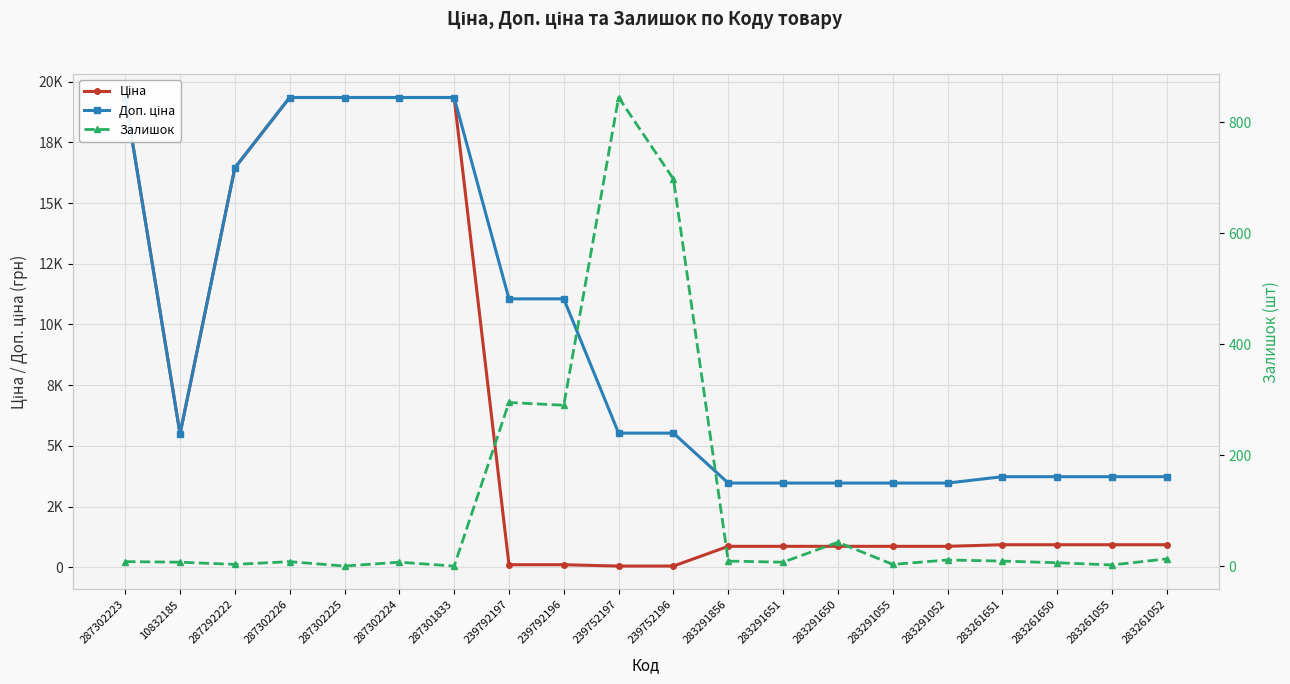

Rank the categories by Залишок value from lowest to highest.

287302225, 287301833, 283261055, 287292222, 283291055, 283261650, 10832185, 287302224, 283291651, 287302223, 287302226, 283291856, 283261651, 283291052, 283261052, 283291650, 239792196, 239792197, 239752196, 239752197